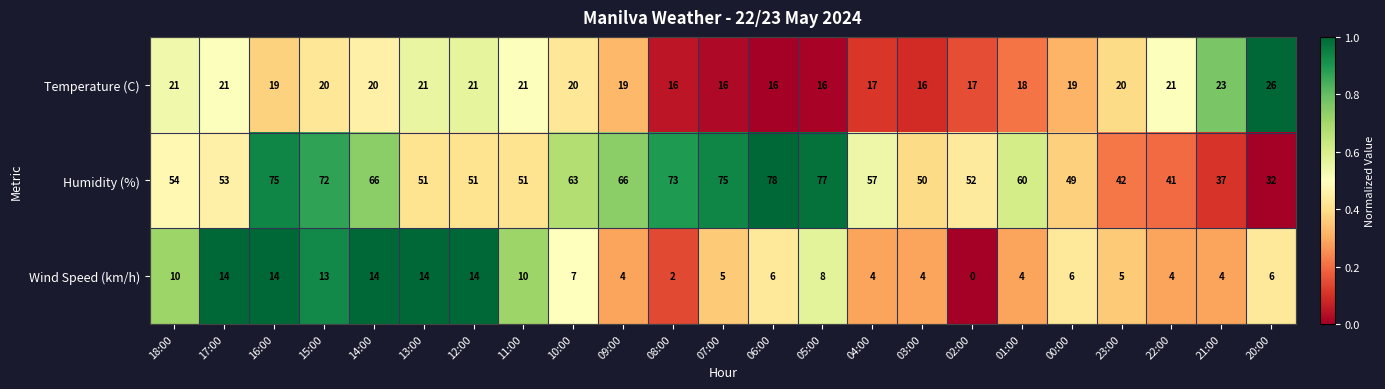

What is the sum of the Temperature (C) values at 16:00 and 22:00?

40